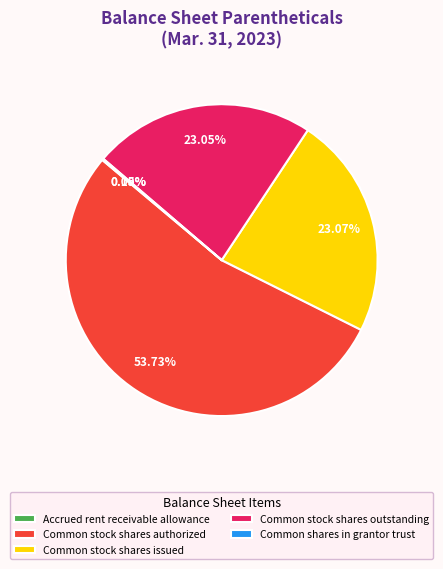

Is the sum of Common stock shares authorized and Common stock shares outstanding greater than half?

Yes